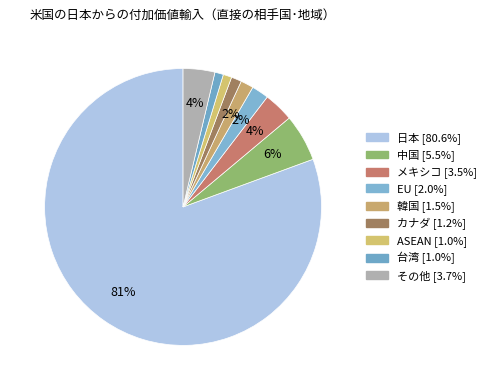

What is the change in value from メキシコ to 韓国?

-2.0